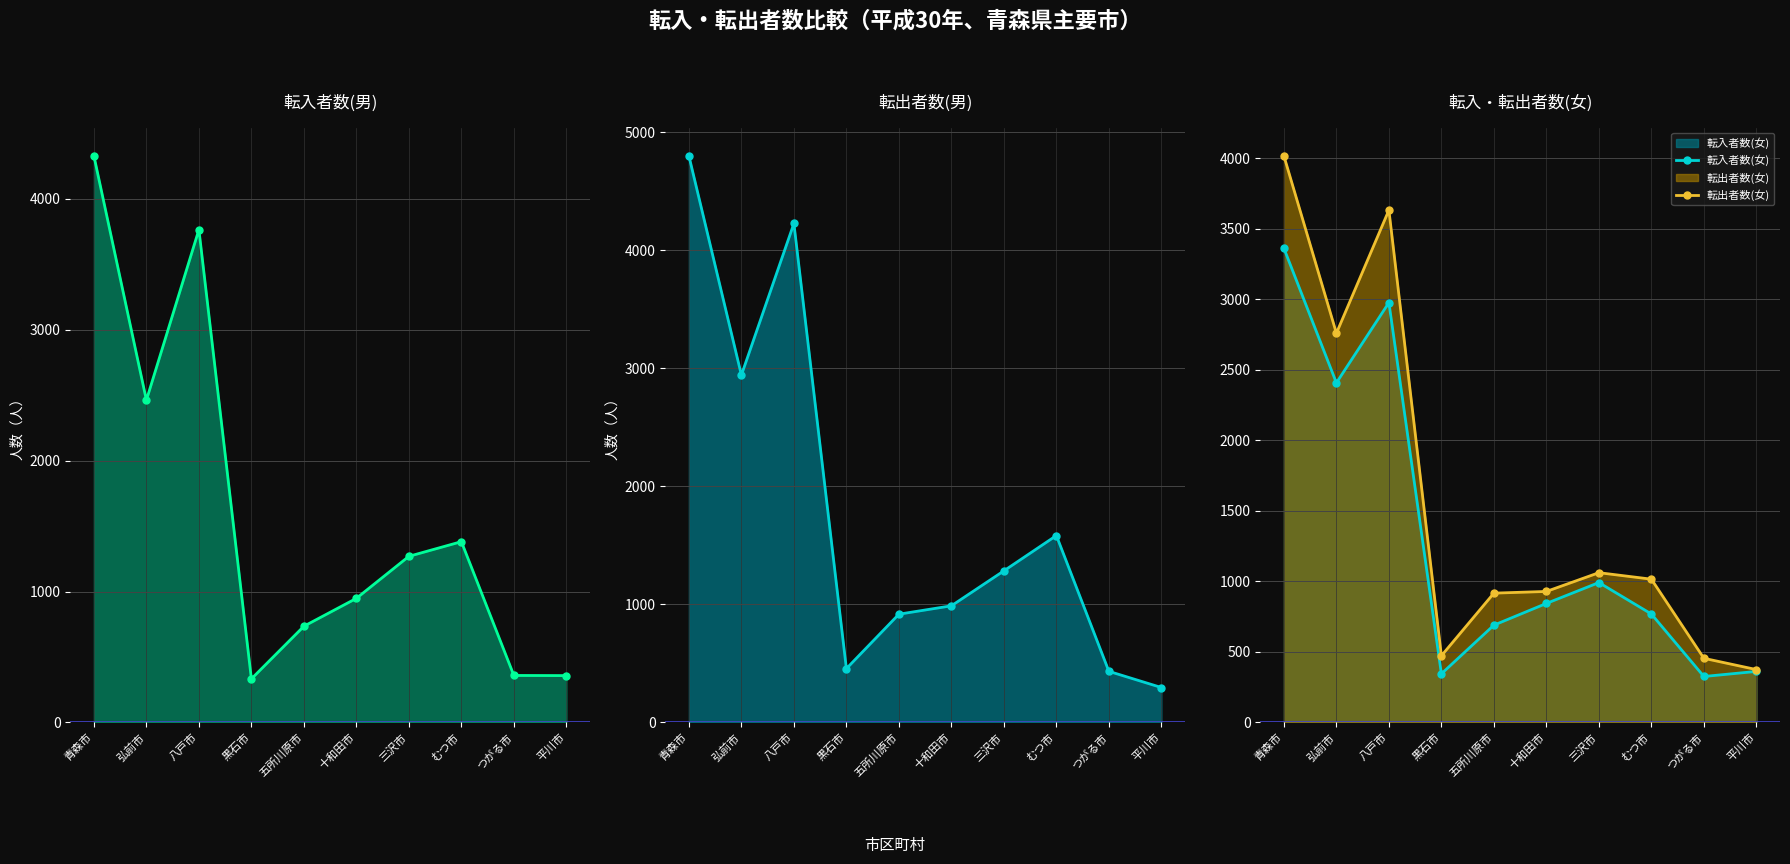

The value of 転入者数(女) at 青森市 is 3362. True or false?

True